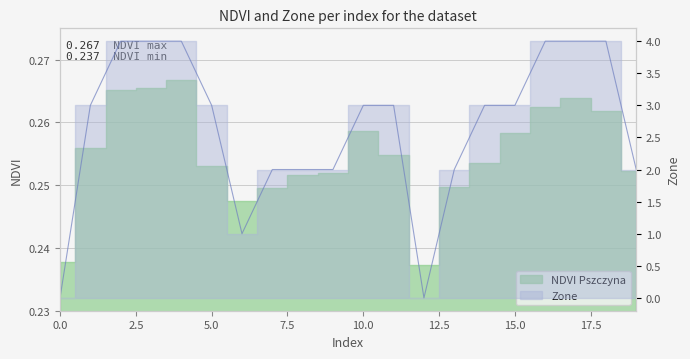

Reading left to right, list all the values displayed in this chart.

0=0	1=3	2=4	3=4	4=4	5=3	6=1	7=2	8=2	9=2	10=3	11=3	12=0	13=2	14=3	15=3	16=4	17=4	18=4	19=2